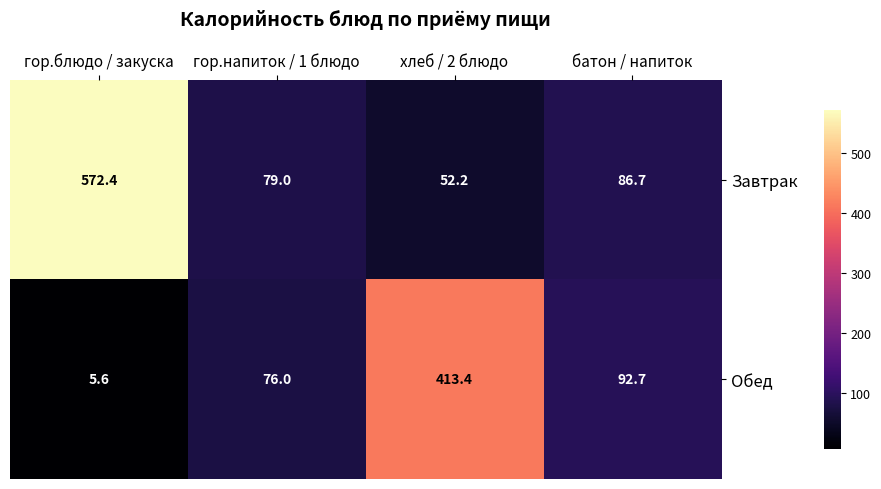

What is the lowest value of the Обед series?

5.6